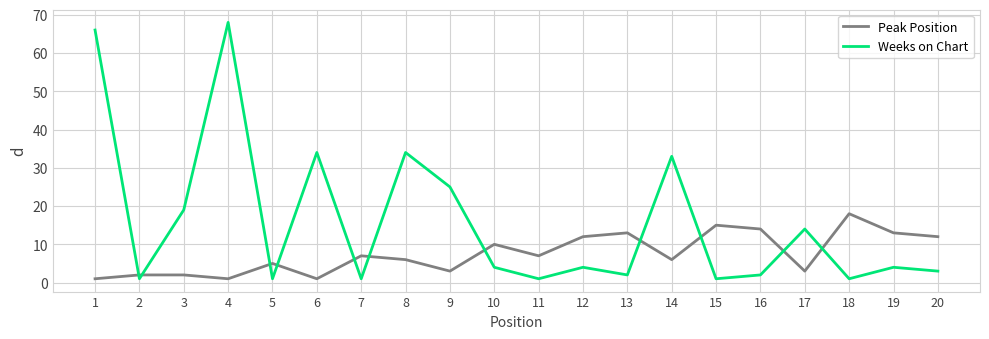

What is the spread (max minus min) of values at 9?

22